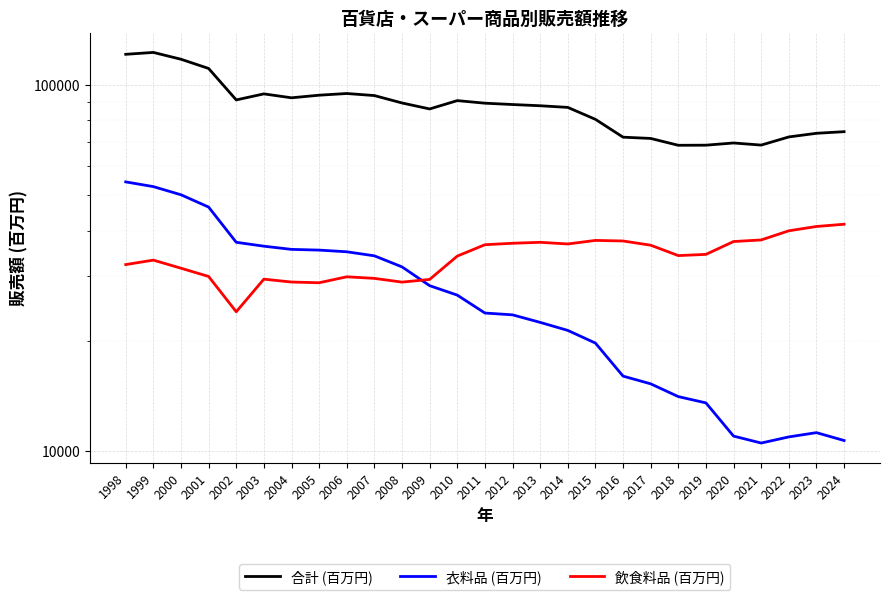

List the series in order of their peak value, highest first.

合計 (百万円), 衣料品 (百万円), 飲食料品 (百万円)